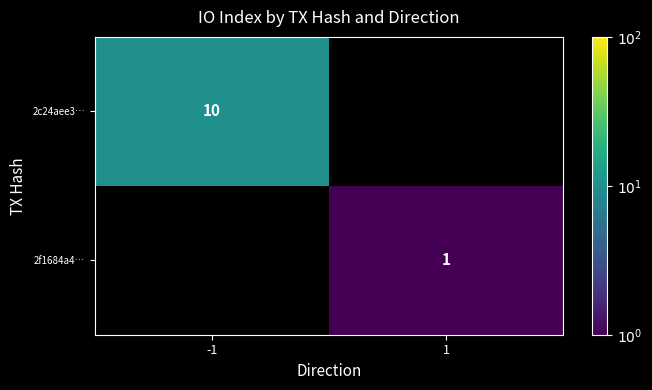

Is it true that 2c24aee3… equals 10 at -1?

True